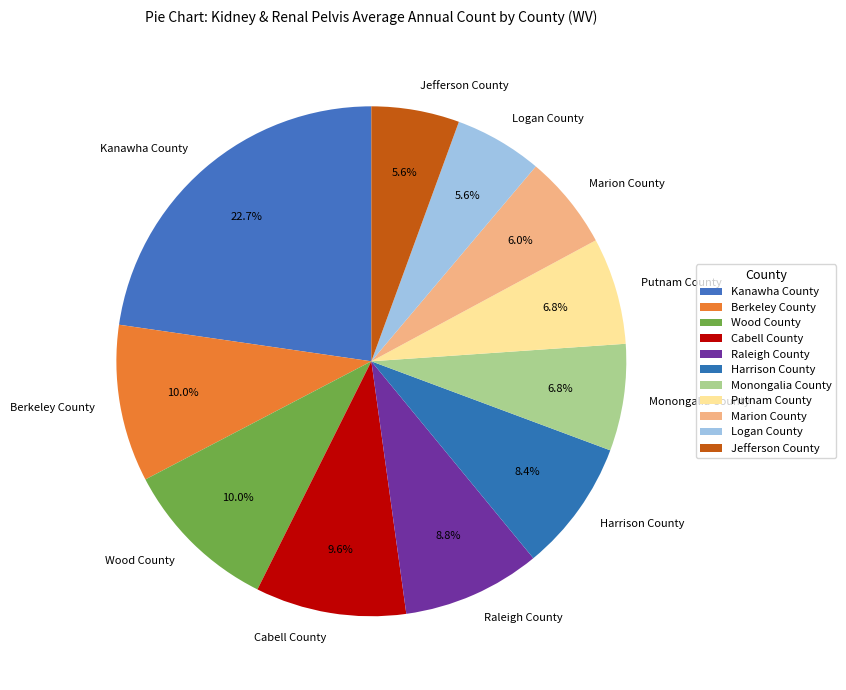

Which category has the biggest portion of the pie?

Kanawha County